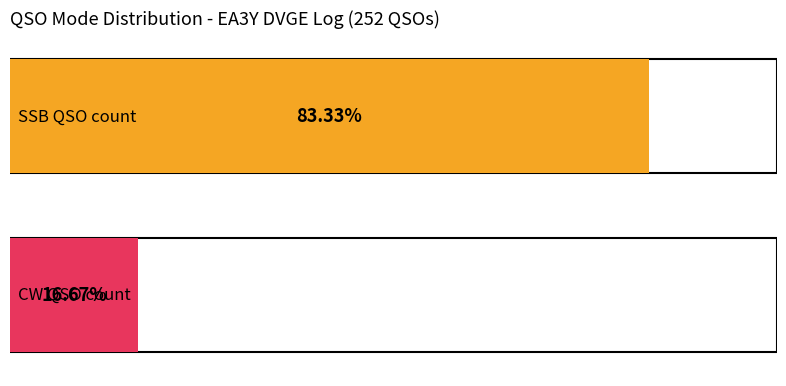

At how many categories does at least one series exceed 48?

1